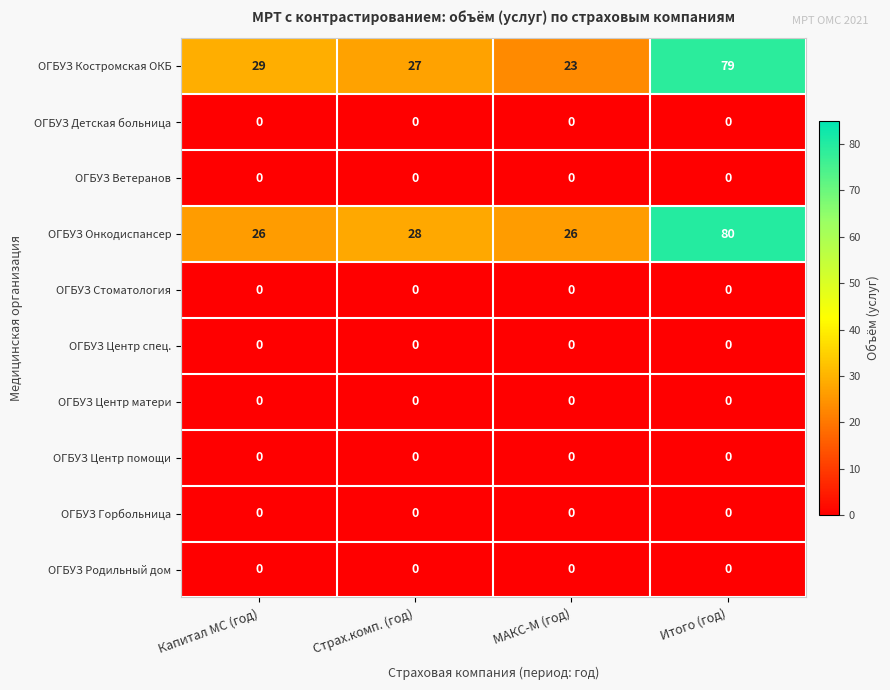

Between МАКС-М (год) and Итого (год), which series saw the biggest shift?

ОГБУЗ Костромская ОКБ